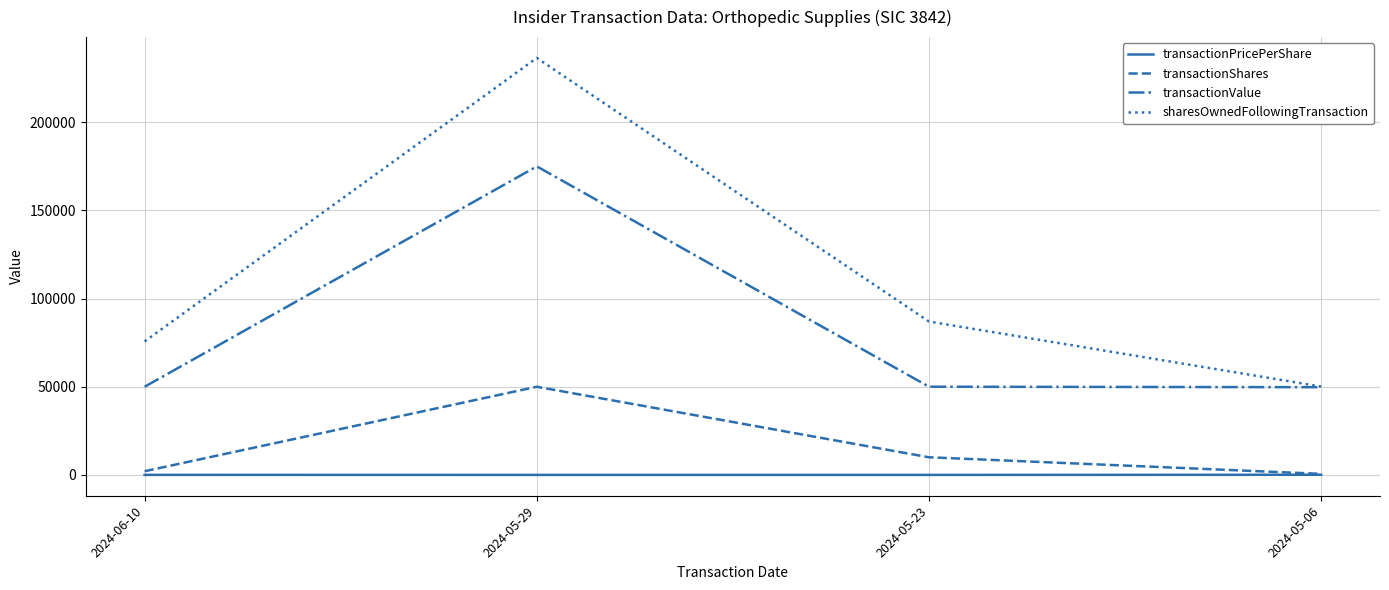

List the series in order of their peak value, lowest first.

transactionPricePerShare, transactionShares, transactionValue, sharesOwnedFollowingTransaction